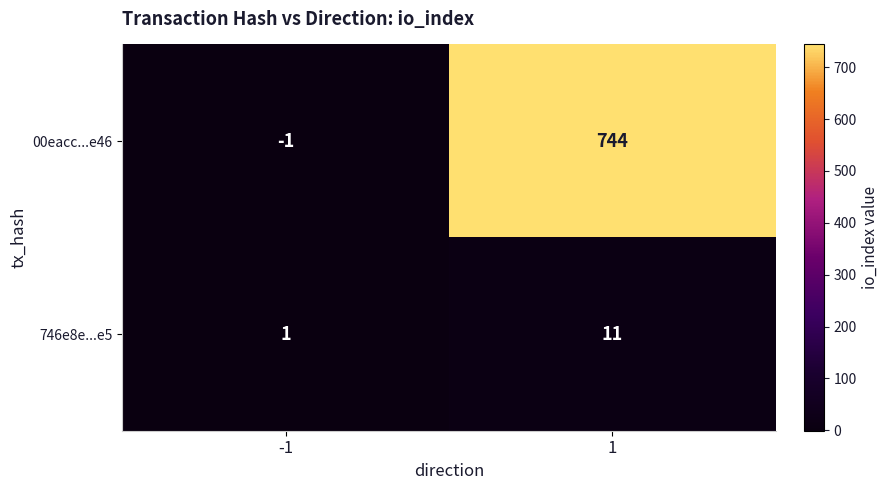

Which label corresponds to the largest value in the chart?

1